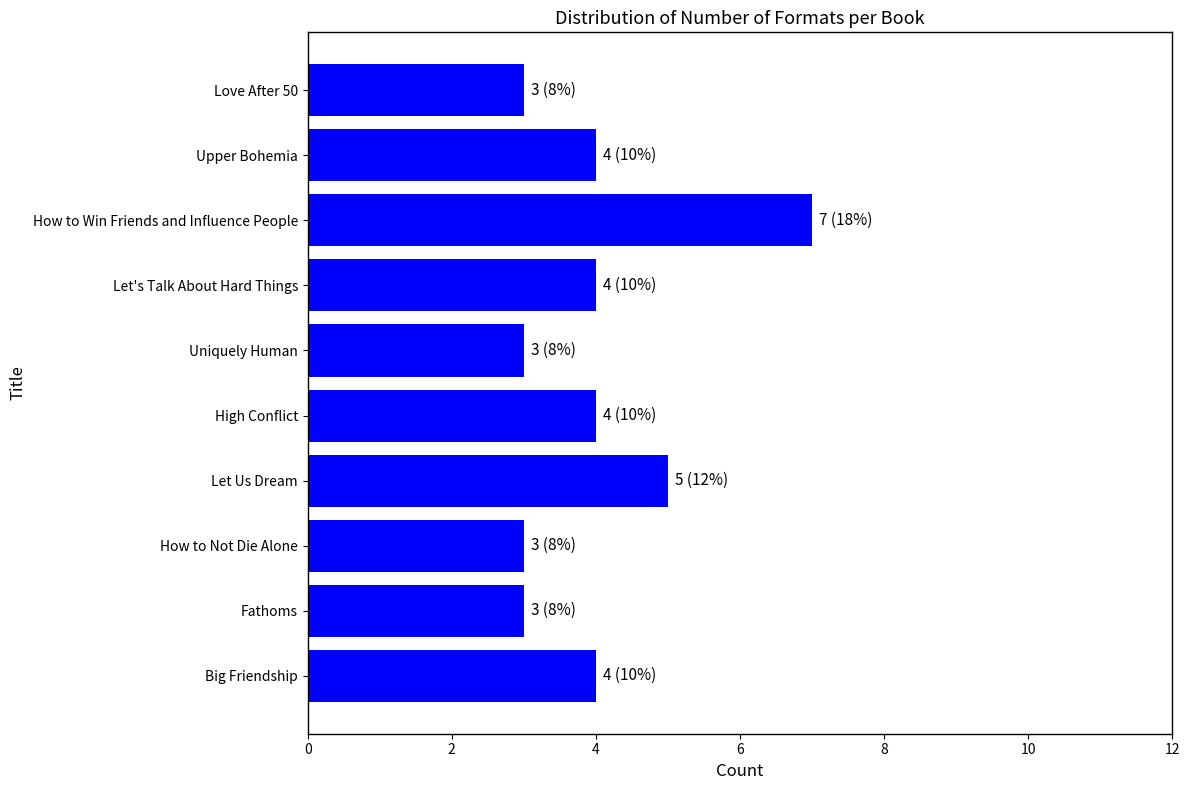

What is the label of the 8th bar from the bottom?

How to Win Friends and Influence People